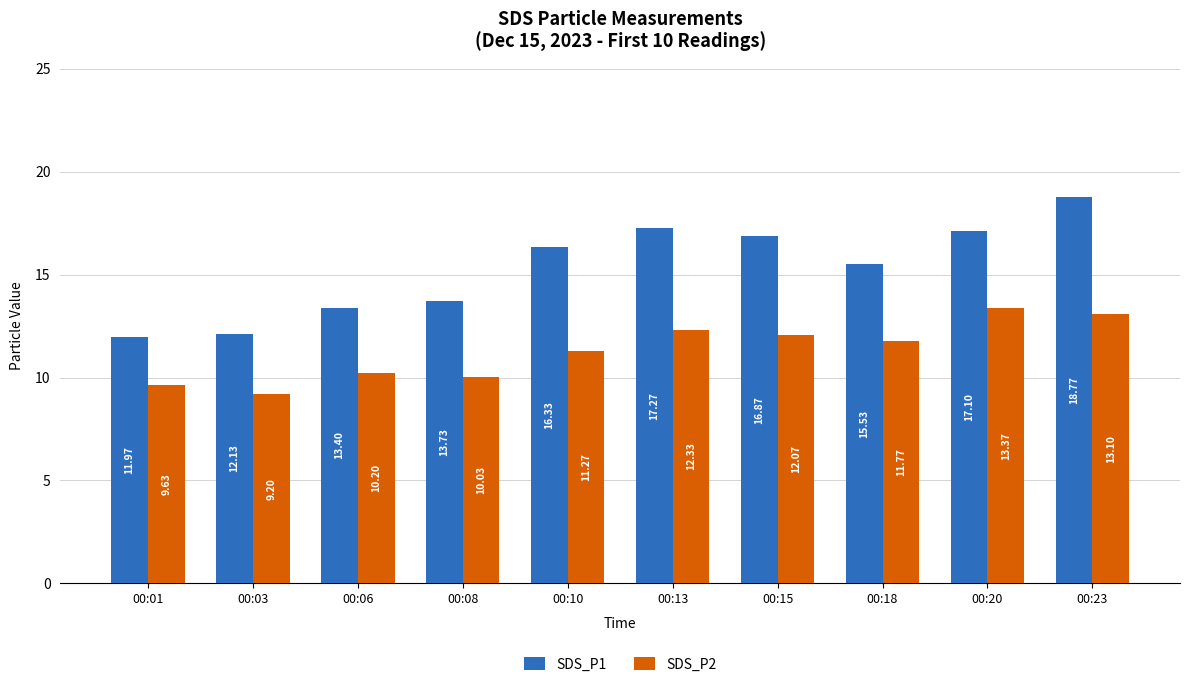

What is the total value across all series at 00:20?

30.5